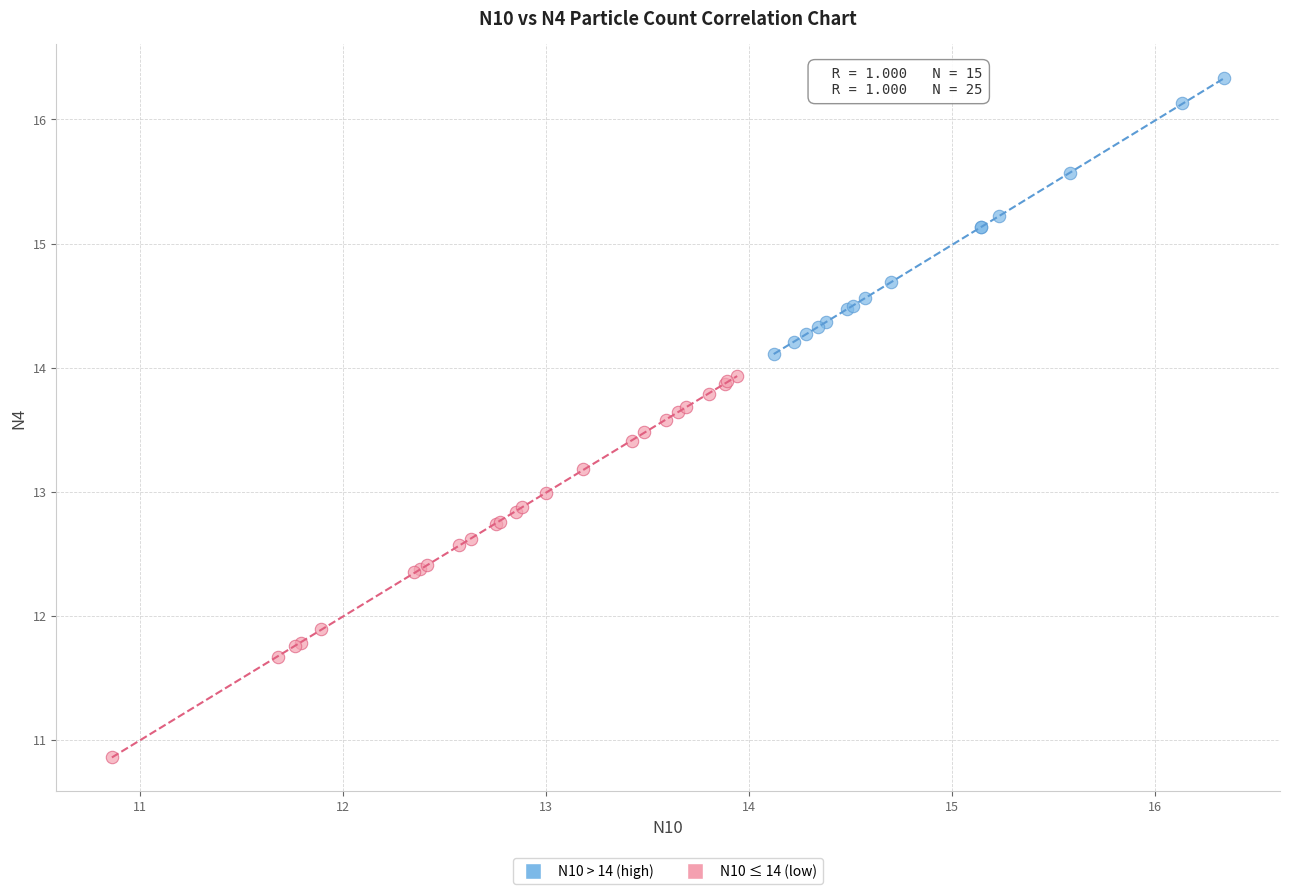

Which series has the widest spread of Y values?

N10 ≤ 14 (low)